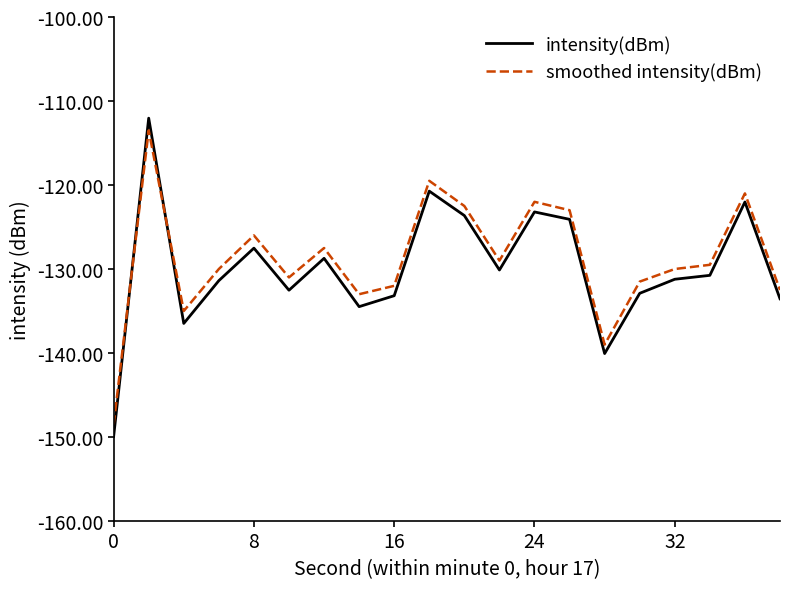

What is the greatest value displayed?

-112.0